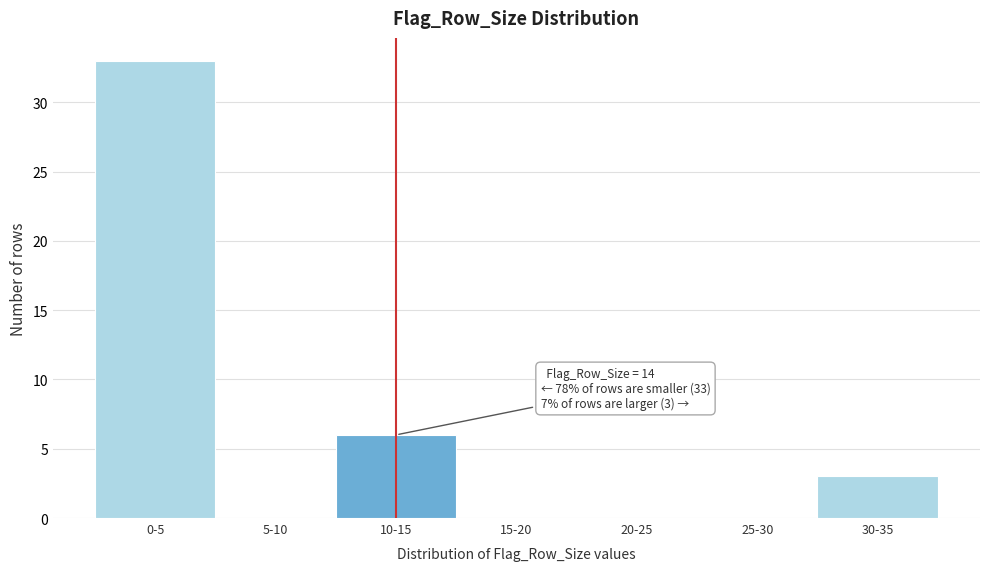

Reading right to left, list all the values displayed in this chart.

30-35=3	25-30=0	20-25=0	15-20=0	10-15=6	5-10=0	0-5=33